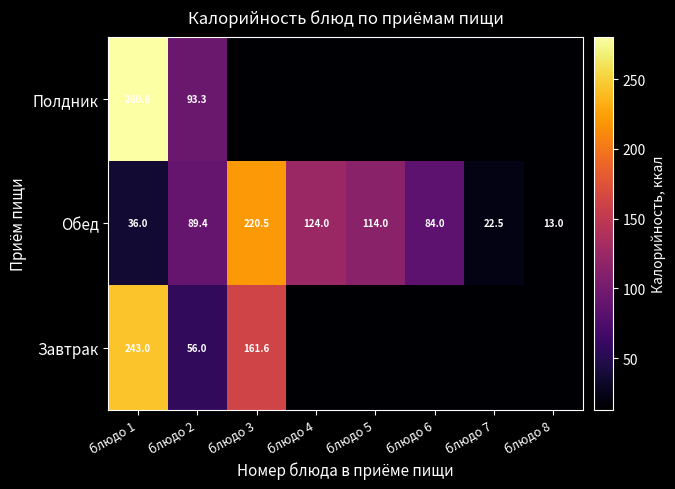

At блюдо 1, list the series in order from largest to smallest.

Полдник, Завтрак, Обед